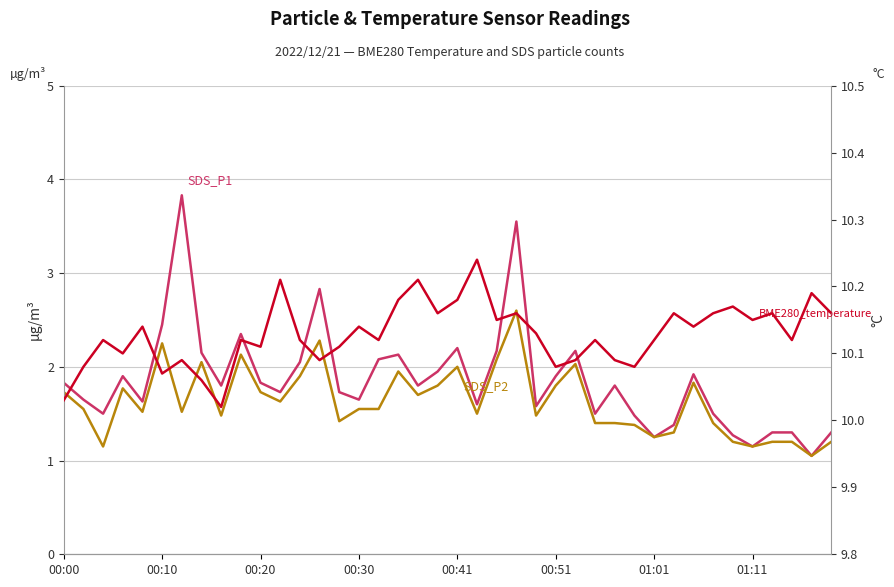

What is the difference between the maximum and minimum values in the SDS_P1 series?

2.8